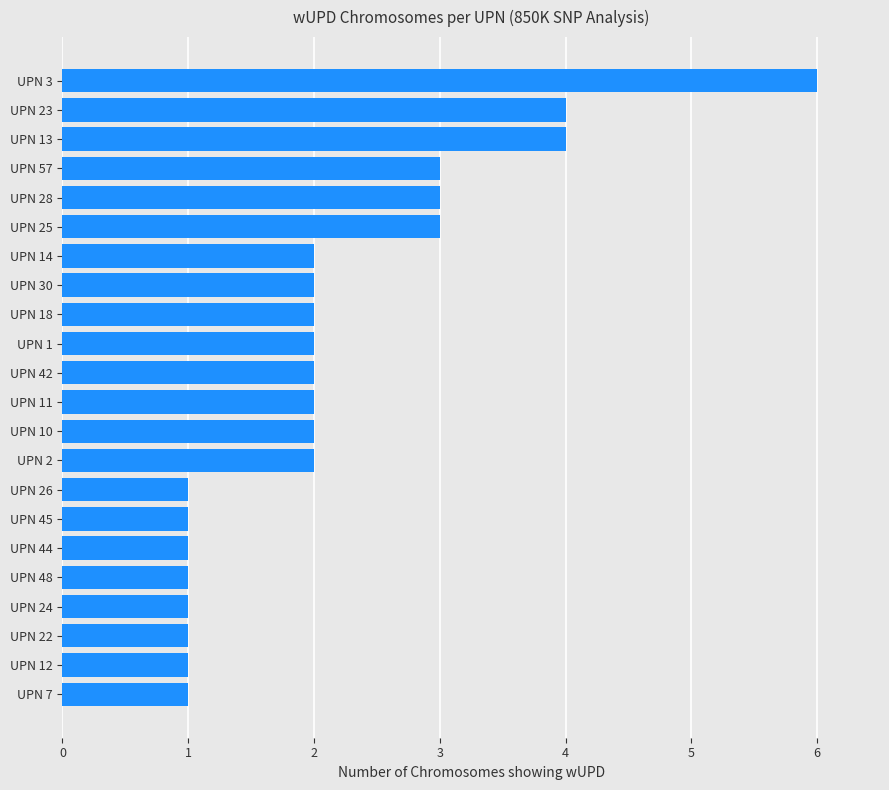

How many data points are less than 2?

8